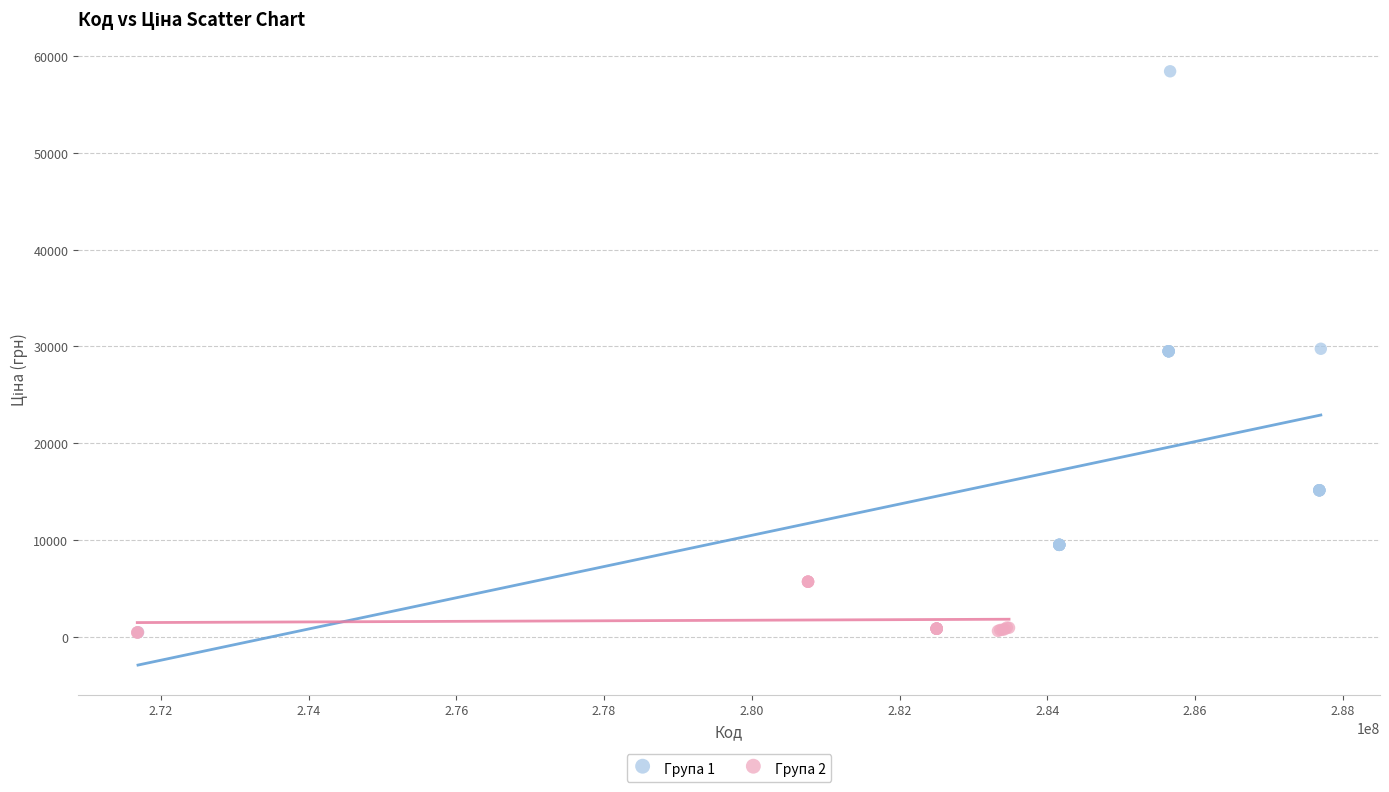

Which series has the largest Y range (max minus min)?

Група 1